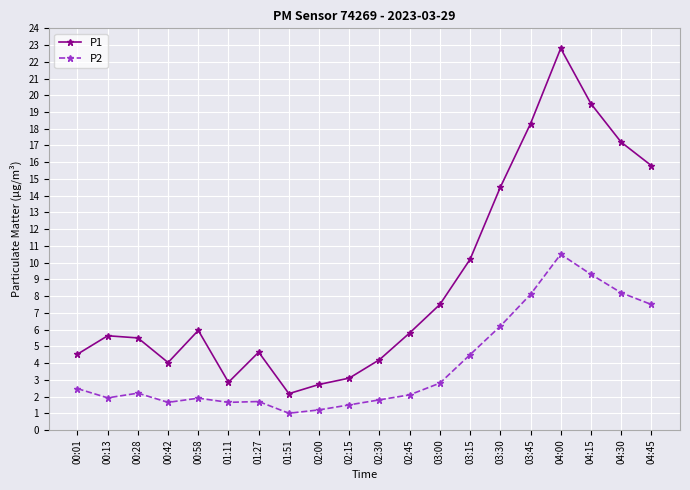

True or false: P2 and P1 intersect in this chart.

False